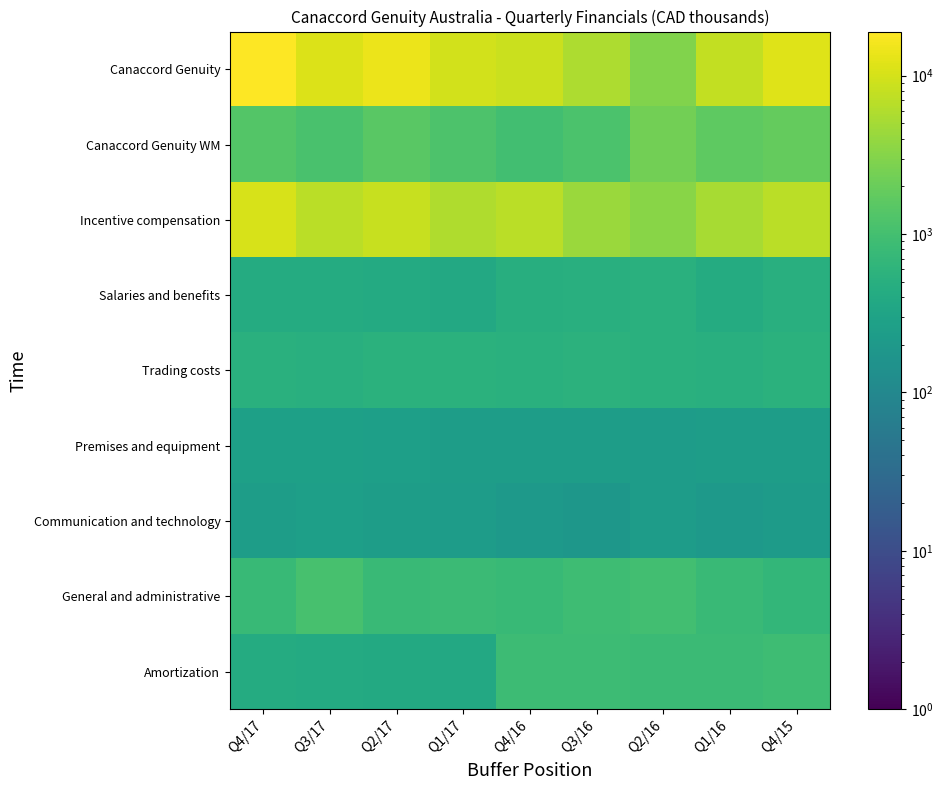

Reading left to right, extract all data points from this chart.

Canaccord Genuity: Q4/17=18996	Q3/17=11289	Q2/17=14384	Q1/17=9838	Q4/16=8752	Q3/16=5756	Q2/16=2884	Q1/16=7633	Q4/15=11615
Canaccord Genuity WM: Q4/17=1345	Q3/17=1121	Q2/17=1500	Q1/17=1220	Q4/16=971	Q3/16=1150	Q2/16=2321	Q1/16=1671	Q4/15=1846
Incentive compensation: Q4/17=10625	Q3/17=6818	Q2/17=8339	Q1/17=5903	Q4/16=6788	Q3/16=4370	Q2/16=3274	Q1/16=5146	Q4/15=6869
Salaries and benefits: Q4/17=421	Q3/17=428	Q2/17=412	Q1/17=388	Q4/16=481	Q3/16=498	Q2/16=525	Q1/16=436	Q4/15=495
Trading costs: Q4/17=519	Q3/17=502	Q2/17=536	Q1/17=531	Q4/16=516	Q3/16=567	Q2/16=514	Q1/16=503	Q4/15=549
Premises and equipment: Q4/17=272	Q3/17=267	Q2/17=257	Q1/17=244	Q4/16=242	Q3/16=239	Q2/16=236	Q1/16=245	Q4/15=238
Communication and technology: Q4/17=241	Q3/17=259	Q2/17=239	Q1/17=231	Q4/16=202	Q3/16=186	Q2/16=236	Q1/16=203	Q4/15=226
General and administrative: Q4/17=750	Q3/17=1096	Q2/17=809	Q1/17=819	Q4/16=771	Q3/16=891	Q2/16=952	Q1/16=804	Q4/15=682
Amortization: Q4/17=423	Q3/17=416	Q2/17=402	Q1/17=377	Q4/16=868	Q3/16=848	Q2/16=819	Q1/16=814	Q4/15=892